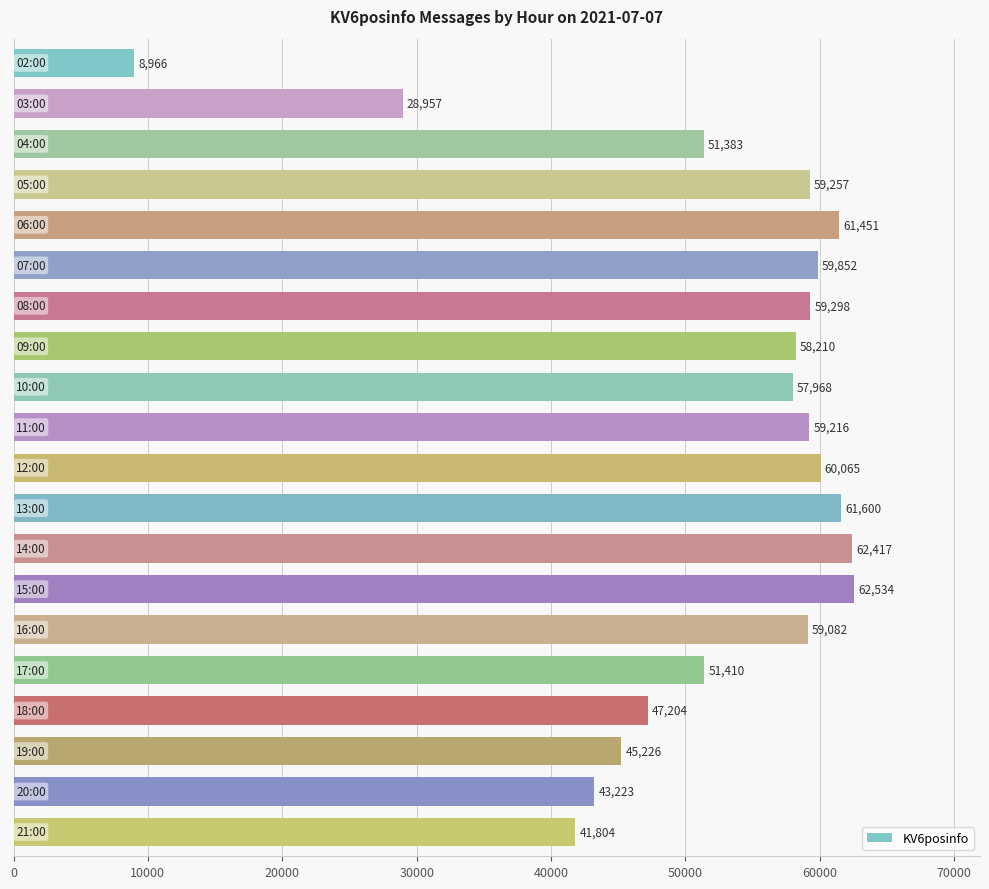

What is the greatest value displayed?

62534